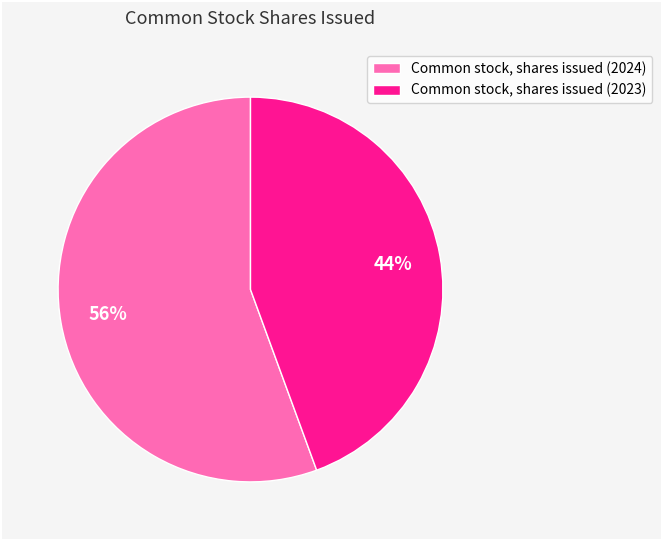

Between Common stock, shares issued (2024) and Common stock, shares issued (2023), which is larger?

Common stock, shares issued (2024)